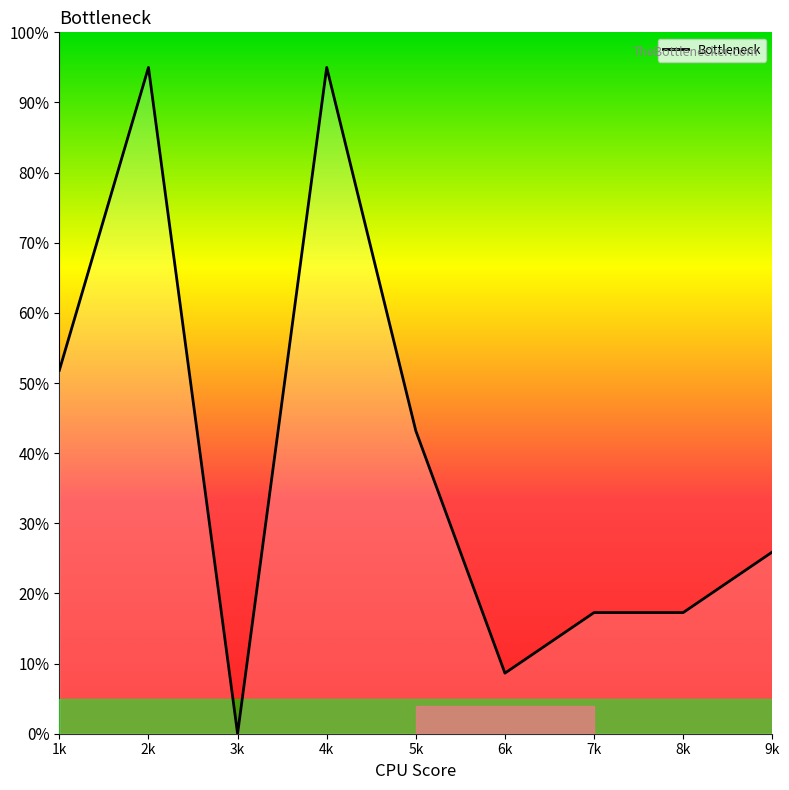

Count the number of values greater than 25.

5